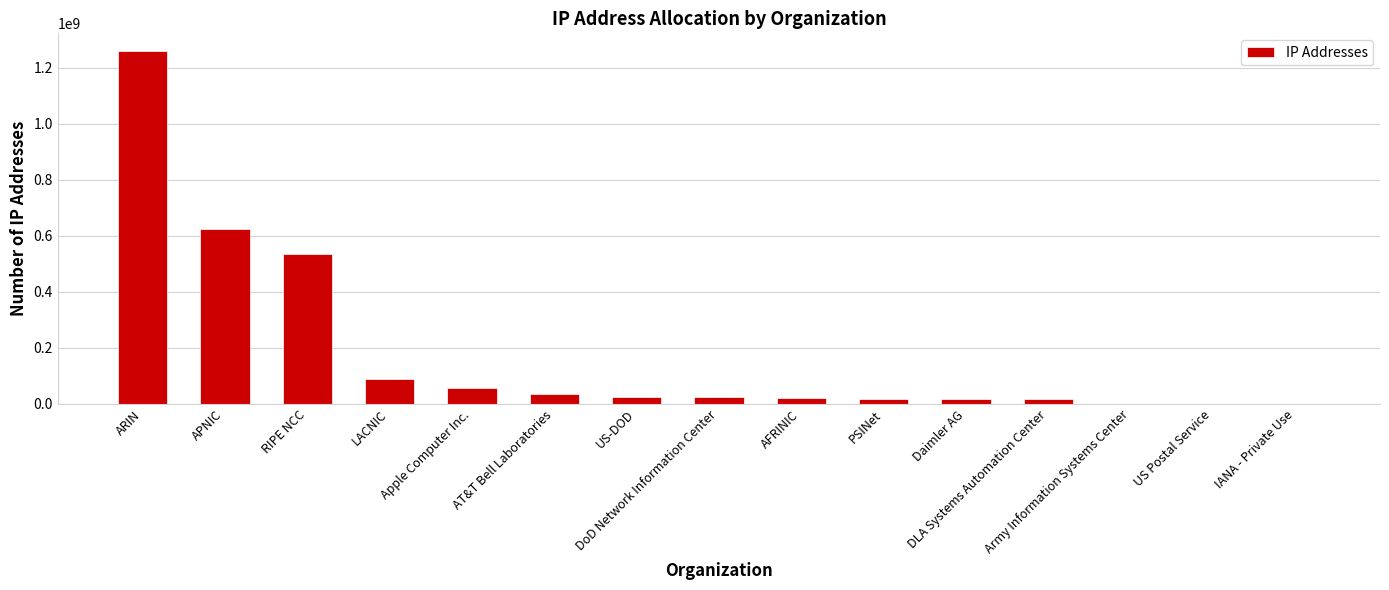

Are the bars horizontal?

No